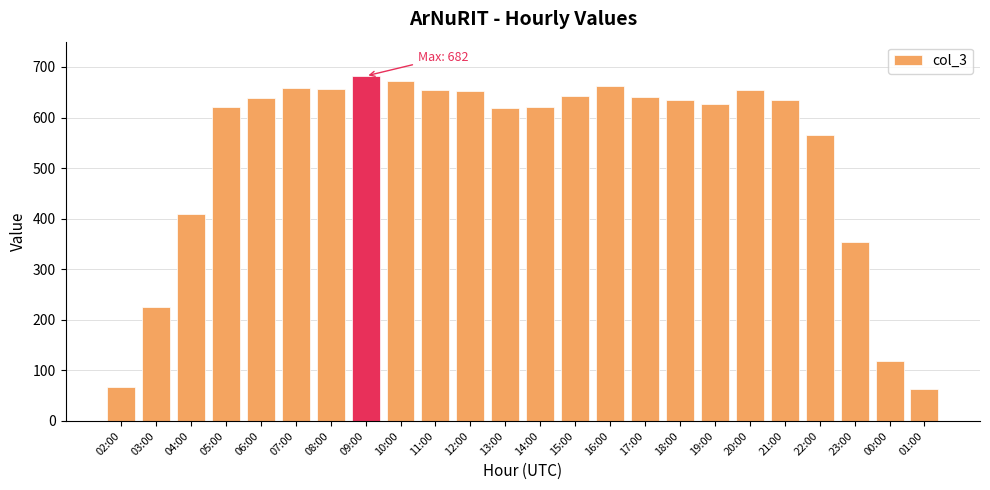

At which label does the data first exceed 635?

06:00